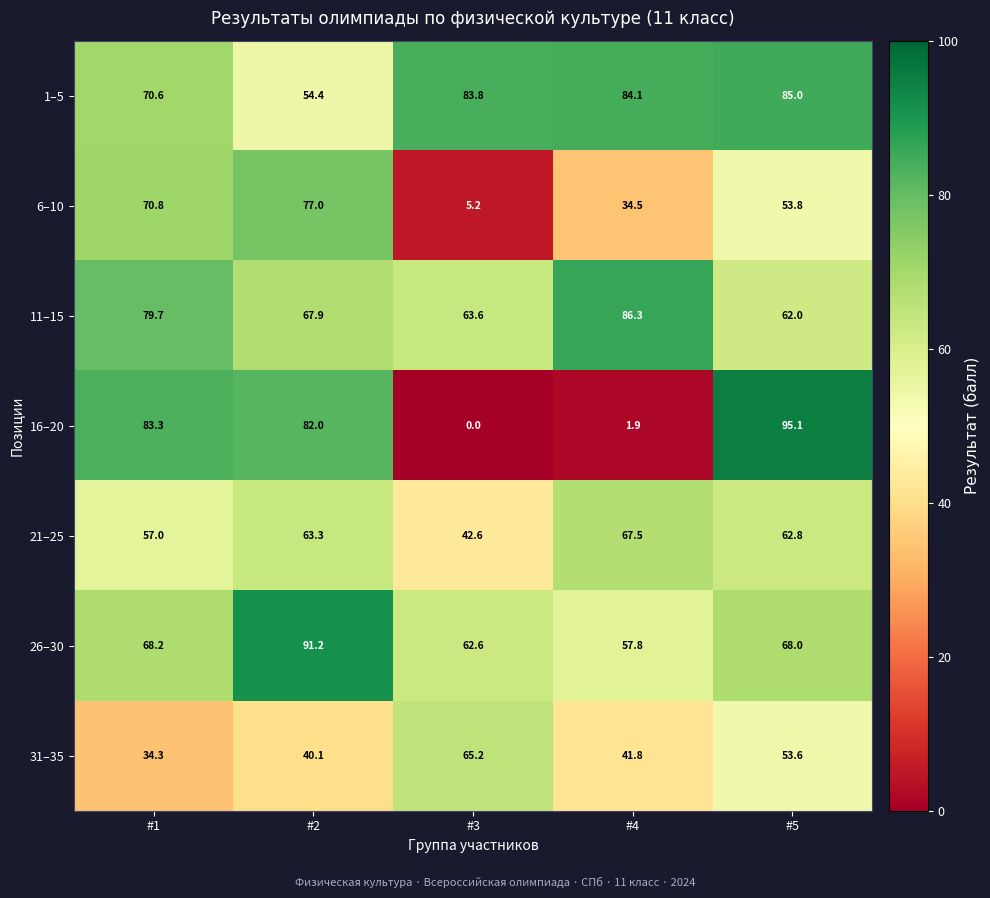

Between #1 and #4, which series saw the biggest shift?

16–20